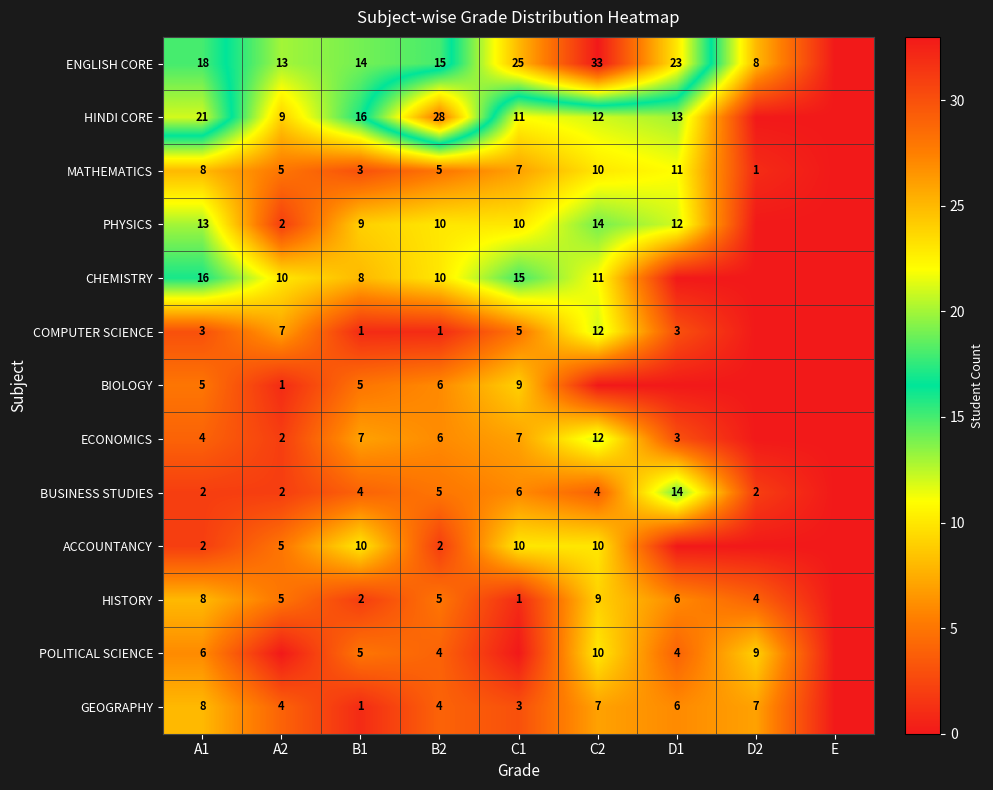

What is the total value across all series at B1?

85